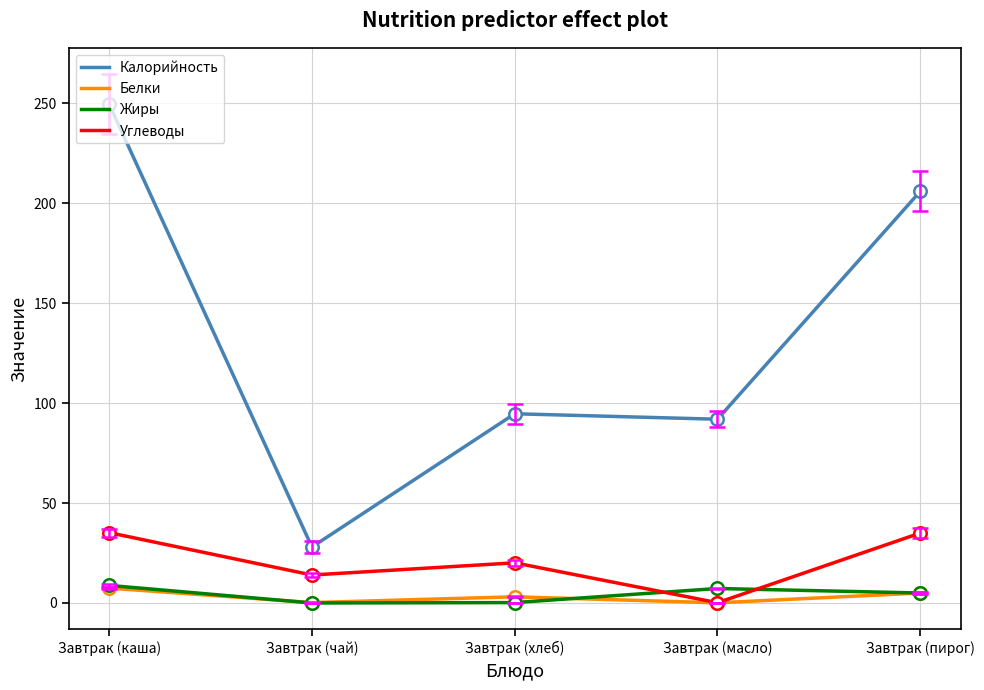

True or false: Жиры and Белки intersect in this chart.

True